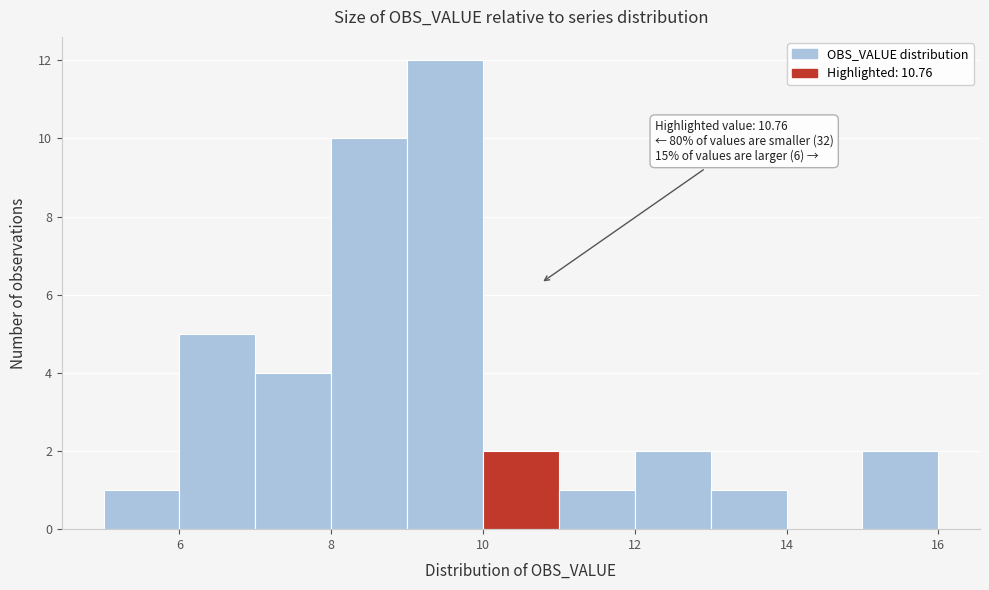

Over which range of the x-axis is the bar tallest?

9 to 10